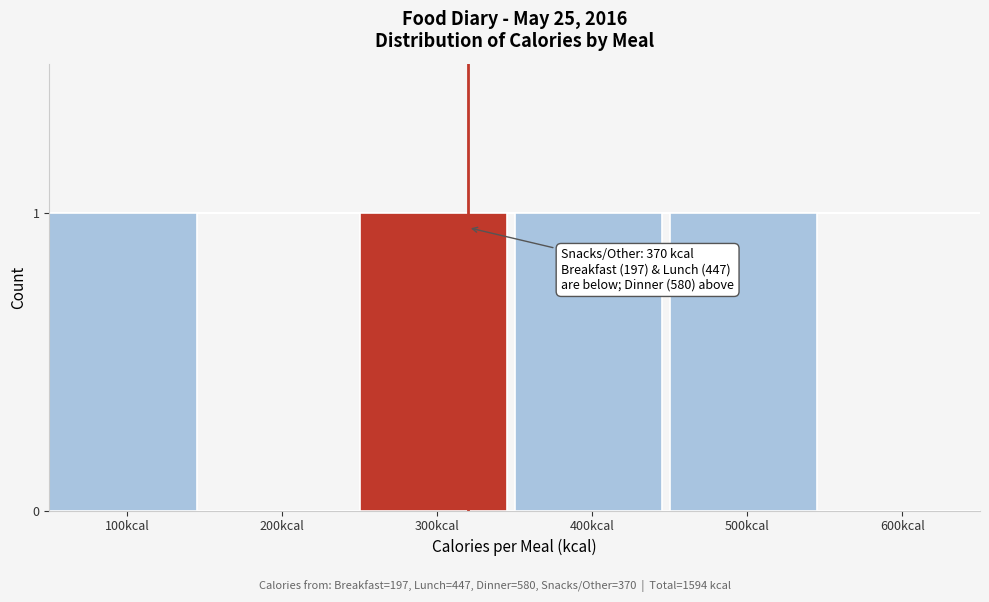

Reading left to right, list all the values displayed in this chart.

100kcal=1	200kcal=0	300kcal=1	400kcal=1	500kcal=1	600kcal=0